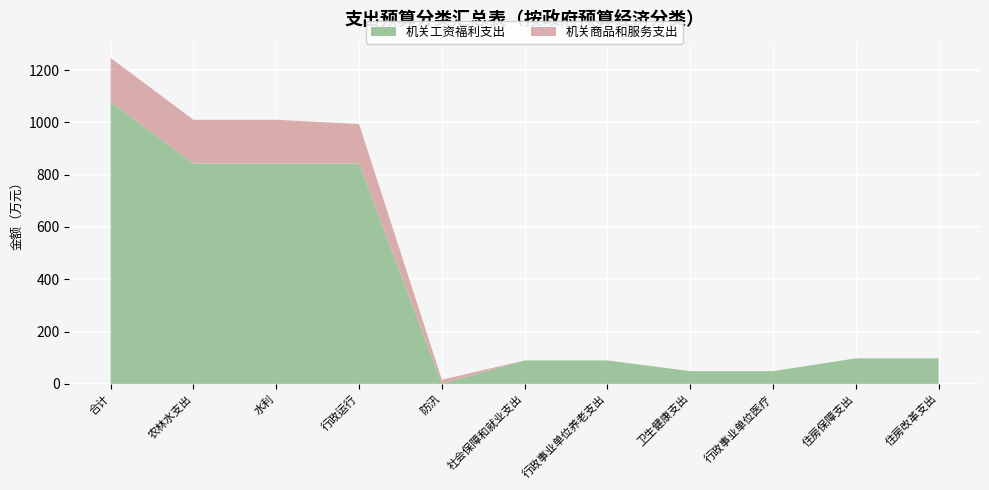

Reading left to right, extract all data points from this chart.

总计: 合计=1246.0	农林水支出=1009.7	水利=1009.7	行政运行=993.7	防汛=16.0	社会保障和就业支出=89.7	行政事业单位养老支出=89.7	卫生健康支出=48.8	行政事业单位医疗=48.8	住房保障支出=97.8	住房改革支出=97.8
机关工资福利支出: 合计=1078.7	农林水支出=842.4	水利=842.4	行政运行=842.4	防汛=0.0	社会保障和就业支出=89.7	行政事业单位养老支出=89.7	卫生健康支出=48.8	行政事业单位医疗=48.8	住房保障支出=97.8	住房改革支出=97.8
机关商品和服务支出: 合计=167.3	农林水支出=167.3	水利=167.3	行政运行=151.3	防汛=16.0	社会保障和就业支出=0.0	行政事业单位养老支出=0.0	卫生健康支出=0.0	行政事业单位医疗=0.0	住房保障支出=0.0	住房改革支出=0.0